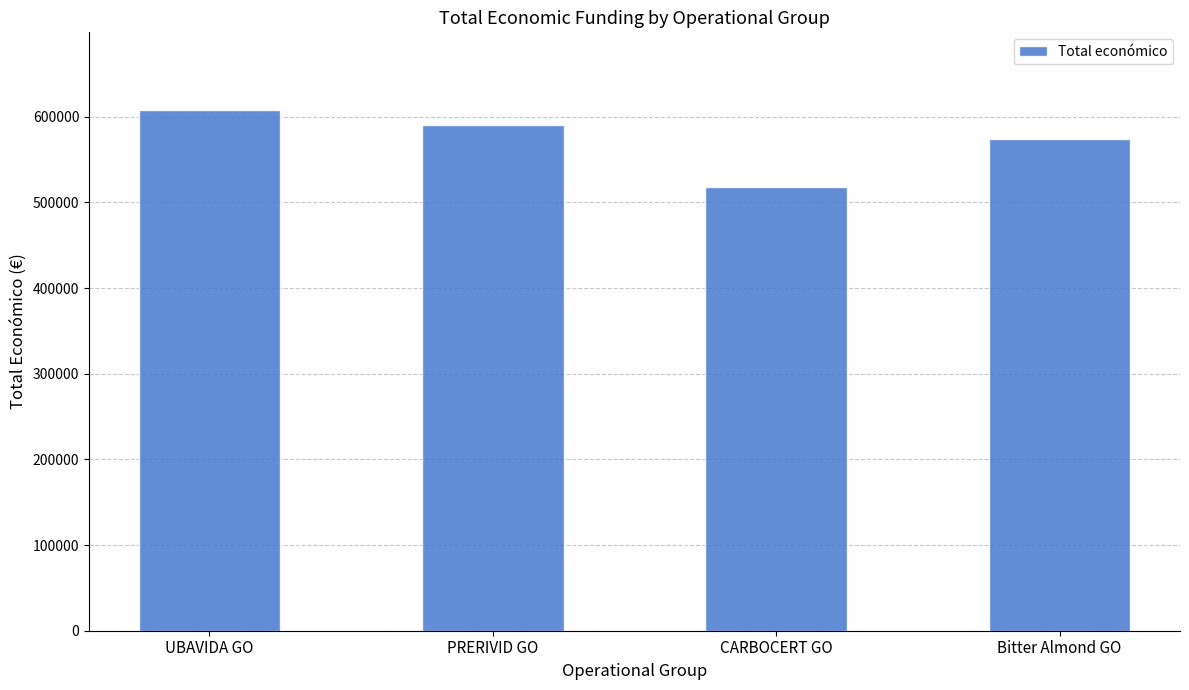

What is the label of the 4th bar from the left?

Bitter Almond GO